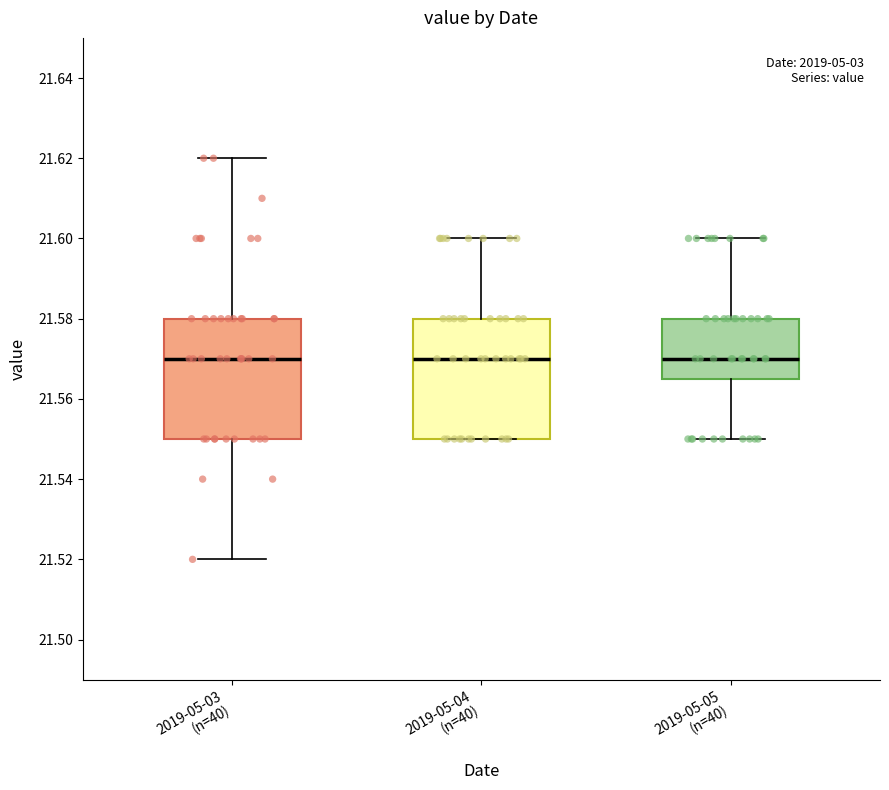

Reading left to right, read every box against the y-axis: the position of its median line, the range the box covers, and the ends of its whiskers. The values are not printed on the chart, so give them approximately, as read against the axis.

2019-05-03 (n=40): median 21.570, box 21.550 to 21.580, whiskers 21.520 to 21.620
2019-05-04 (n=40): median 21.570, box 21.550 to 21.580, whiskers 21.550 to 21.600
2019-05-05 (n=40): median 21.570, box 21.566 to 21.580, whiskers 21.550 to 21.600